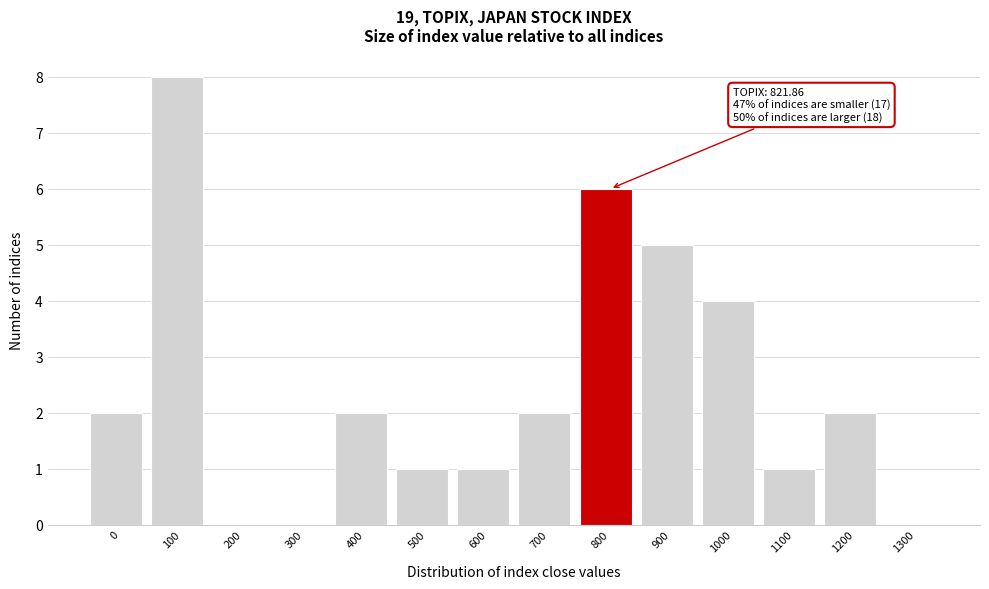

Reading left to right, extract all data points from this chart.

0=2	100=8	200=0	300=0	400=2	500=1	600=1	700=2	800=6	900=5	1000=4	1100=1	1200=2	1300=0